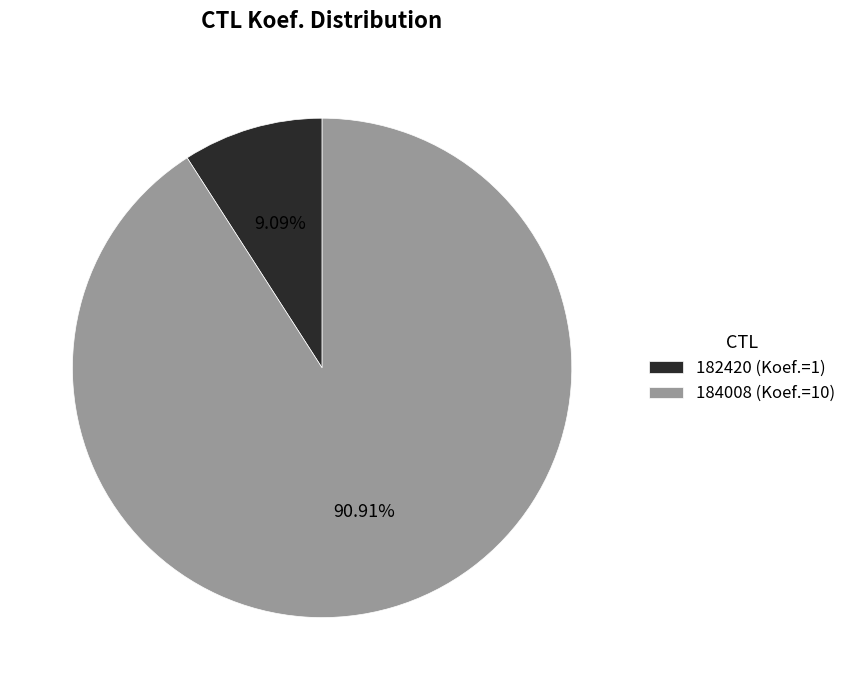

Is the sum of 184008 and 182420 greater than half?

Yes